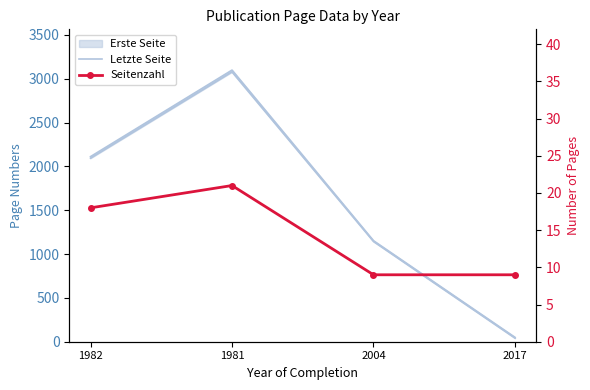

What position from the left is 1982?

1